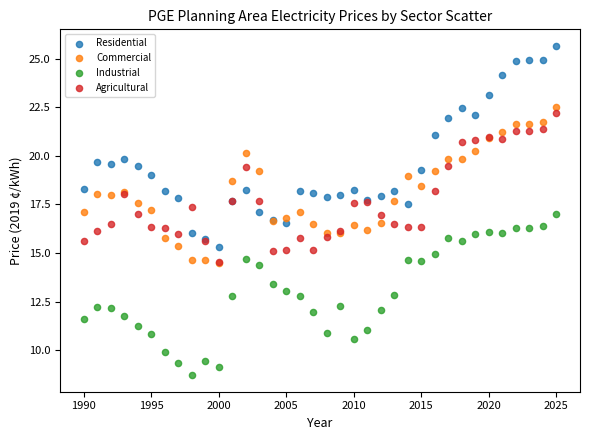

What are all the series names shown in the legend?

Residential, Commercial, Industrial, Agricultural